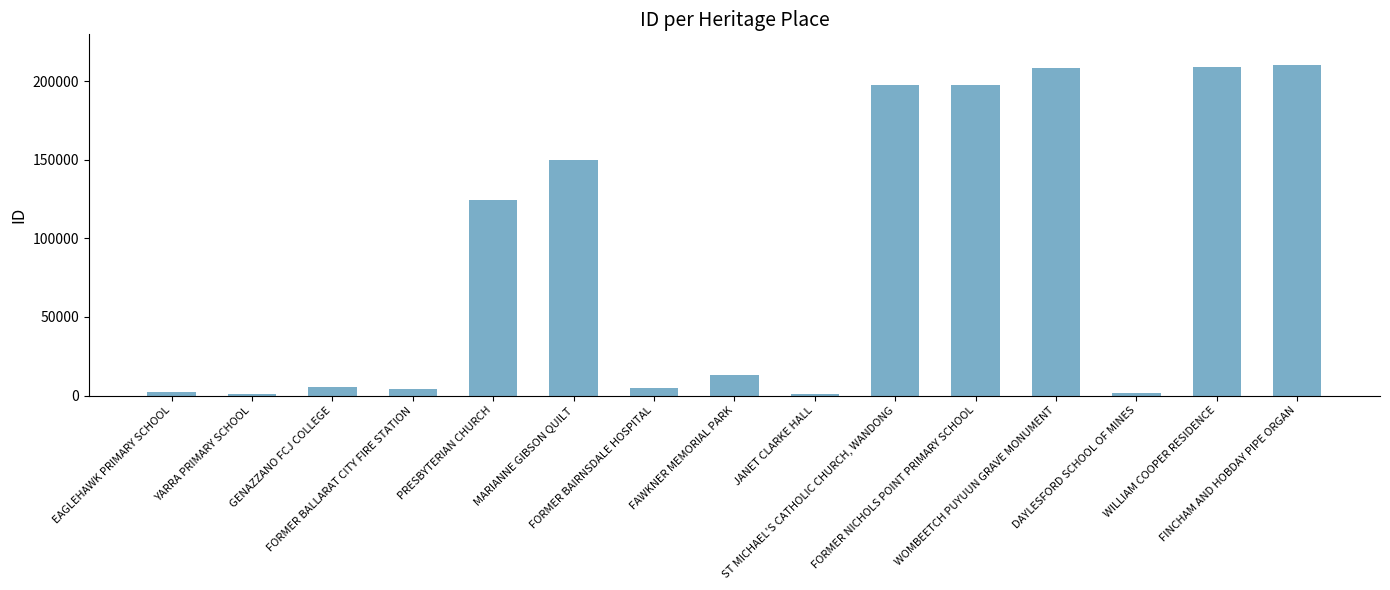

What is the sum of all values?

1330996